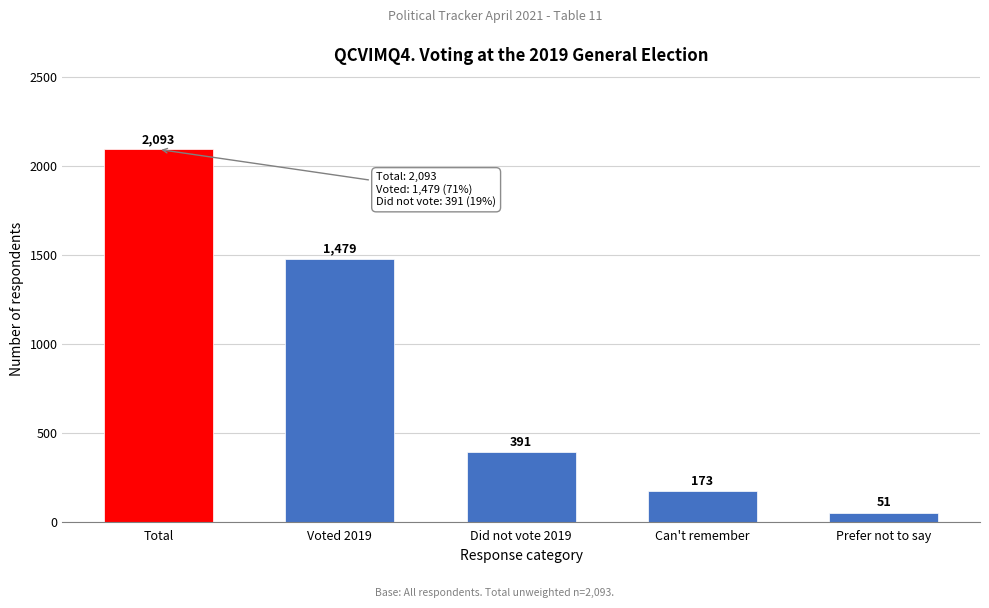

Reading left to right, what are all the values shown in this chart?

2093	1479	391	173	51